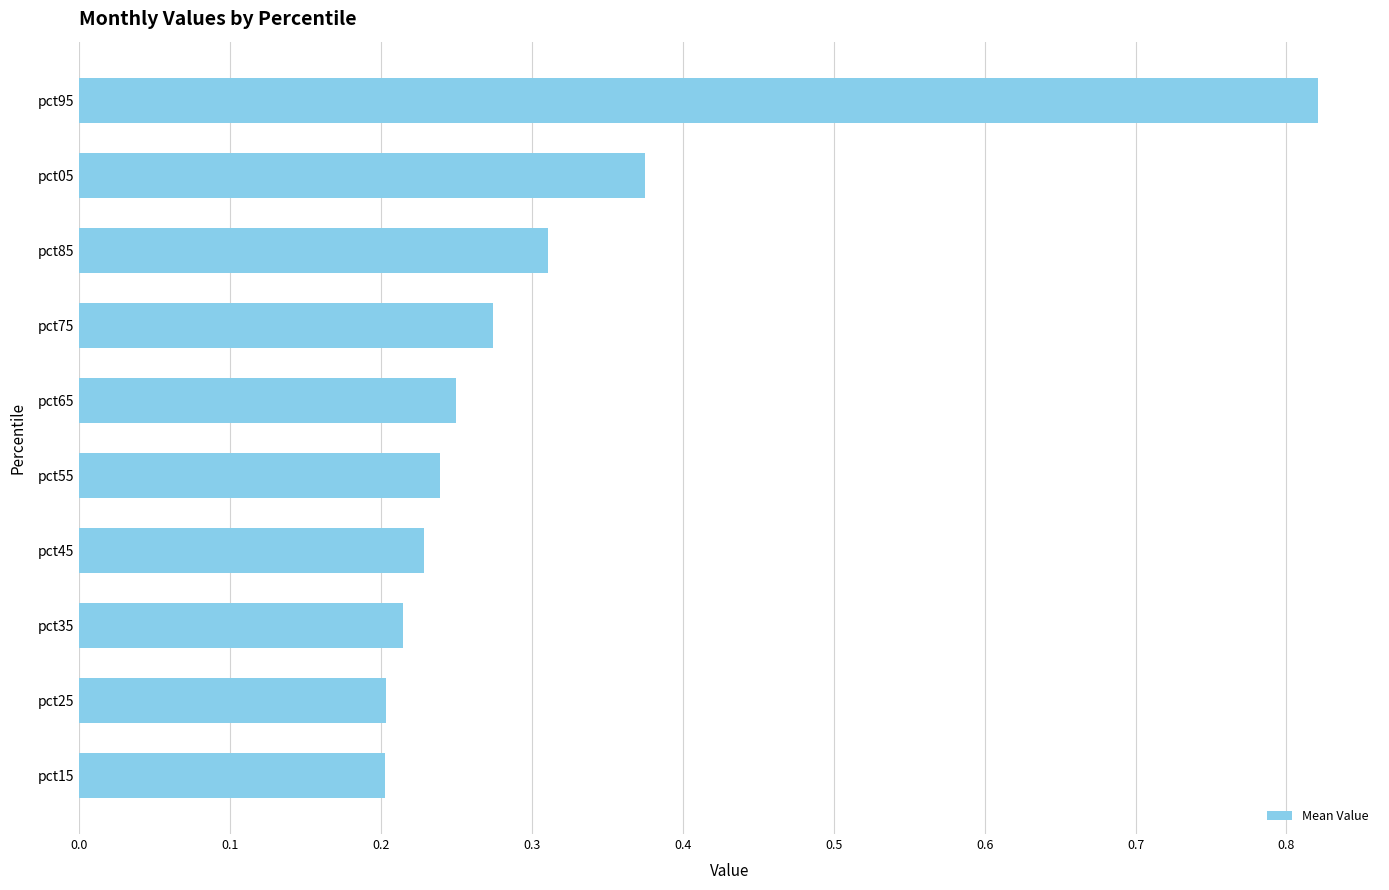

Is it true that the value at pct05 is 0.2?

False